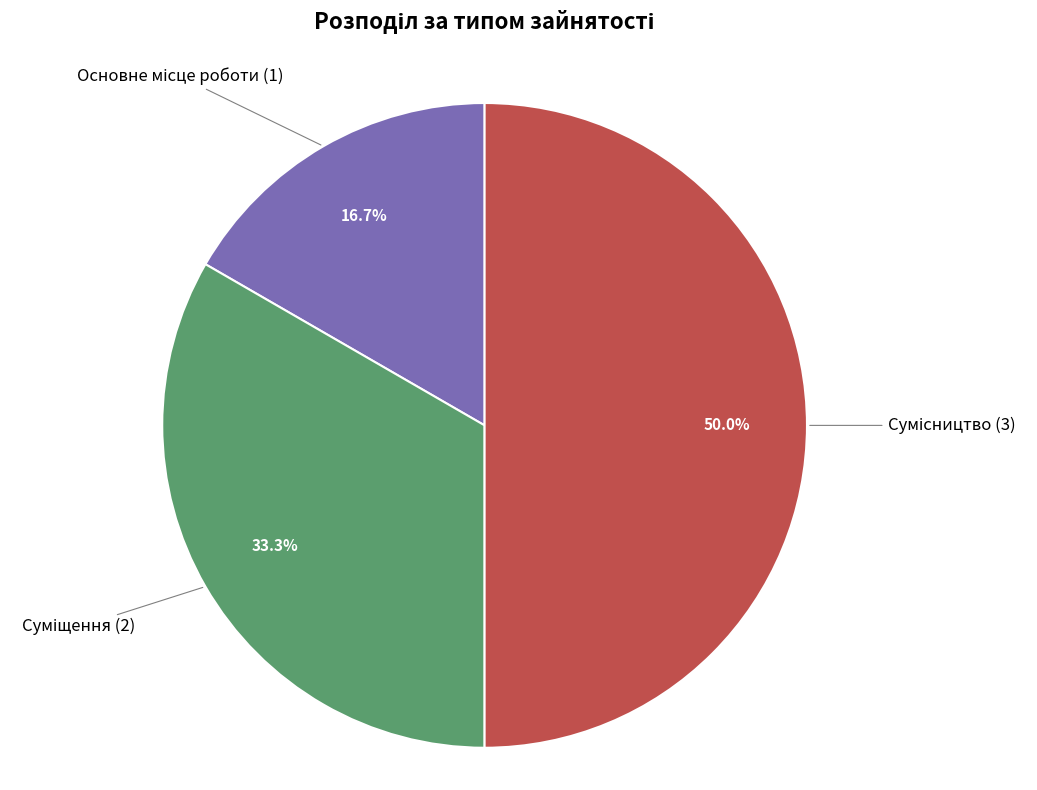

How many slices are in this pie chart?

3